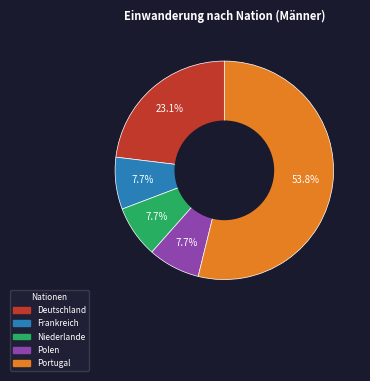

To the nearest percent, what percentage of the pie is Niederlande?

8%